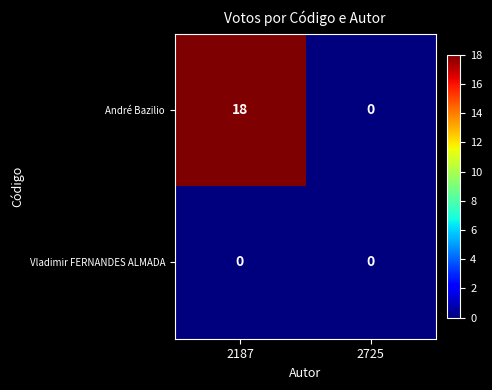

Is the value of André Bazilio at 2187 greater than the value of Vladimir FERNANDES ALMADA at 2725?

Yes